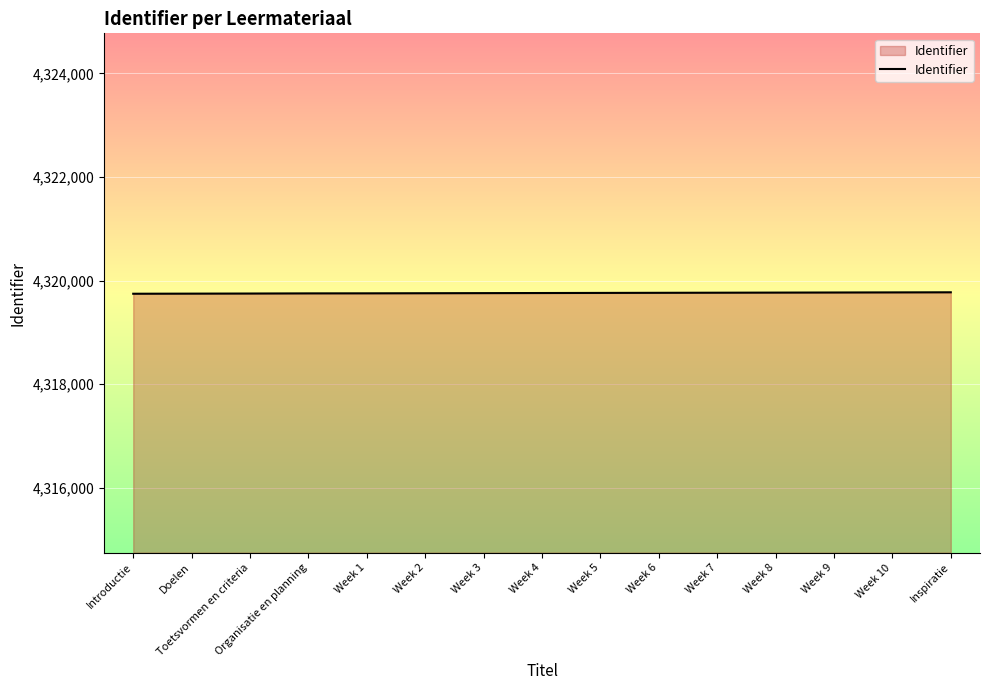

Approximately how many times larger is the value at Toetsvormen en criteria compared to Week 6?

1.0